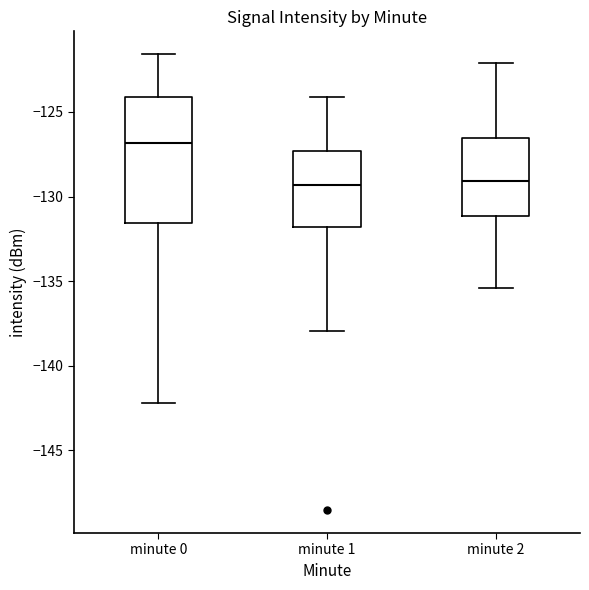

Comparing the boxes themselves (not the whiskers), which one is the tallest?

minute 0